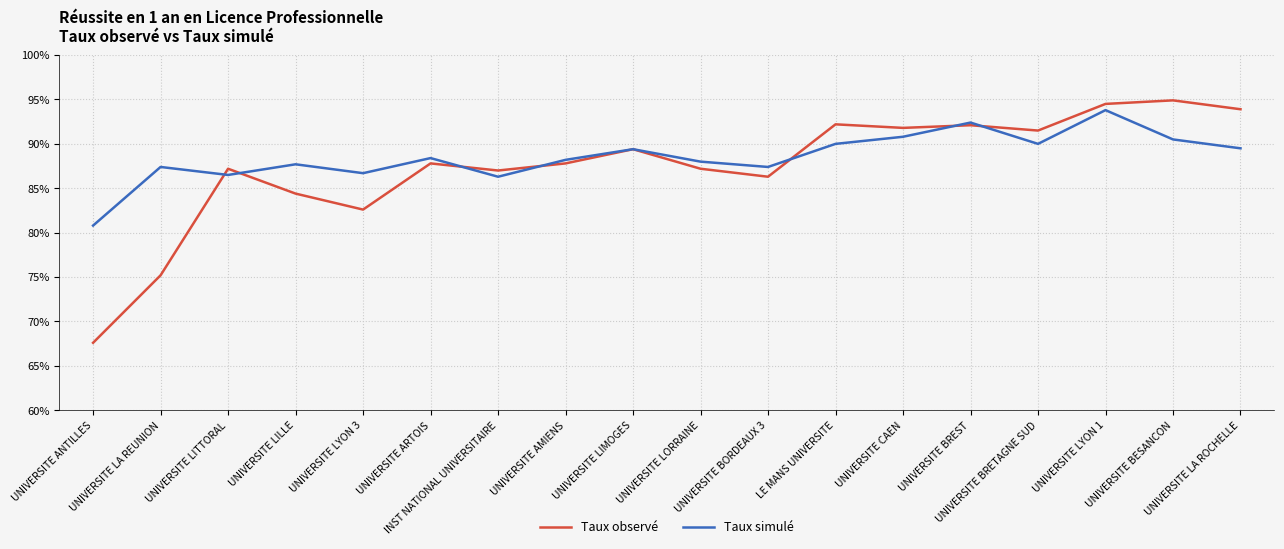

Which series has the largest range (max minus min)?

Taux observé